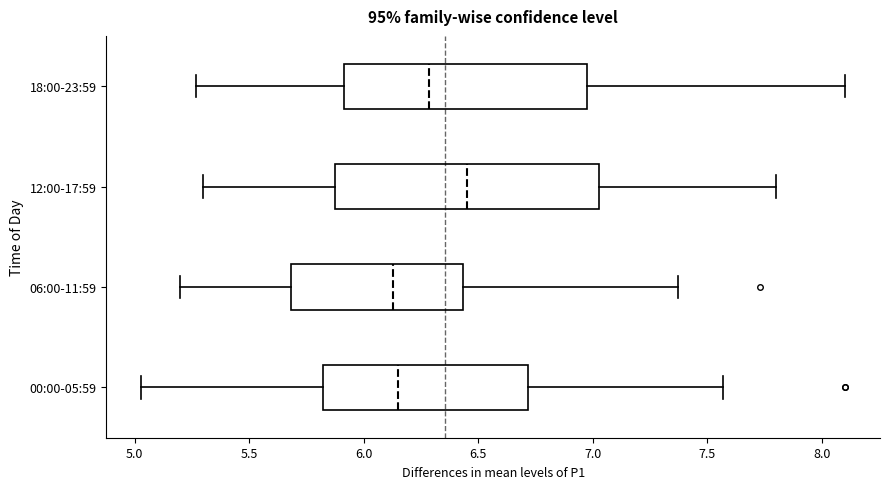

Reading bottom to top, transcribe this box plot: for each box, give where its median line is, the range the box spans, and where its two whiskers end, as read against the x-axis. The values are not printed on the chart, so give them approximately, as read against the axis.

00:00-05:59: median 6.15, box 5.80 to 6.70, whiskers 5.05 to 7.55
06:00-11:59: median 6.15, box 5.70 to 6.45, whiskers 5.20 to 7.35
12:00-17:59: median 6.45, box 5.90 to 7.05, whiskers 5.30 to 7.80
18:00-23:59: median 6.30, box 5.90 to 6.95, whiskers 5.25 to 8.10